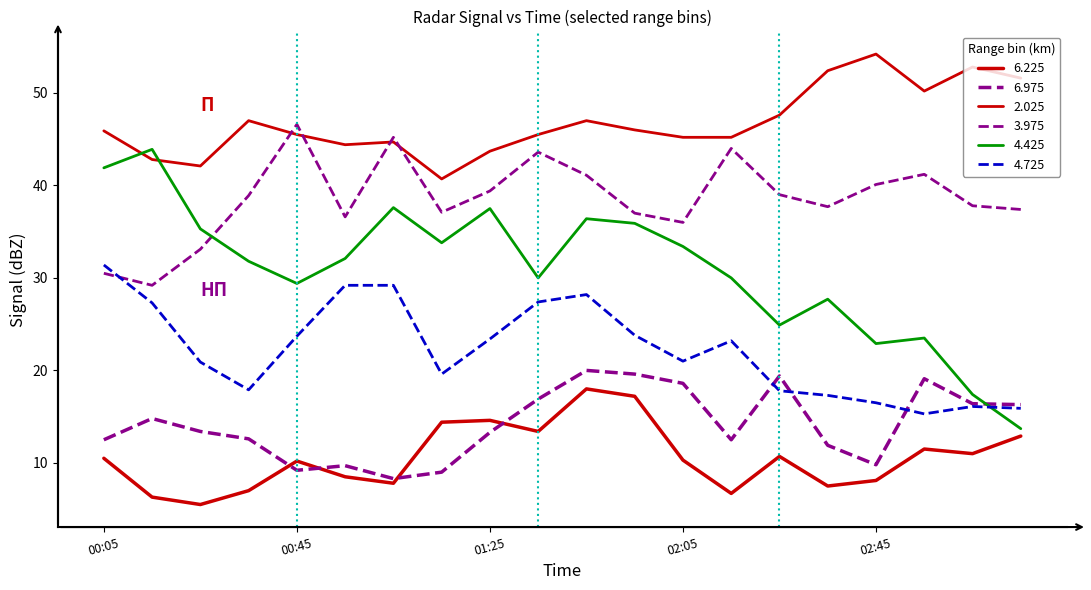

Does the chart display data point markers on the line(s)?

No